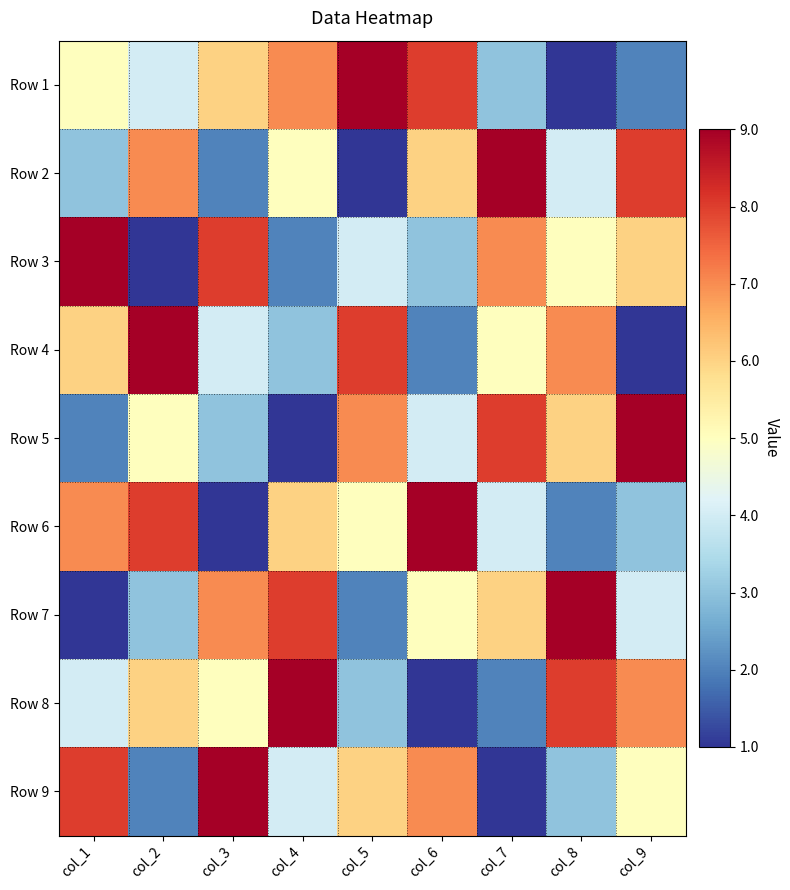

Reading left to right, list all the values displayed in this chart.

Row 1: col_1=5	col_2=4	col_3=6	col_4=7	col_5=9	col_6=8	col_7=3	col_8=1	col_9=2
Row 2: col_1=3	col_2=7	col_3=2	col_4=5	col_5=1	col_6=6	col_7=9	col_8=4	col_9=8
Row 3: col_1=9	col_2=1	col_3=8	col_4=2	col_5=4	col_6=3	col_7=7	col_8=5	col_9=6
Row 4: col_1=6	col_2=9	col_3=4	col_4=3	col_5=8	col_6=2	col_7=5	col_8=7	col_9=1
Row 5: col_1=2	col_2=5	col_3=3	col_4=1	col_5=7	col_6=4	col_7=8	col_8=6	col_9=9
Row 6: col_1=7	col_2=8	col_3=1	col_4=6	col_5=5	col_6=9	col_7=4	col_8=2	col_9=3
Row 7: col_1=1	col_2=3	col_3=7	col_4=8	col_5=2	col_6=5	col_7=6	col_8=9	col_9=4
Row 8: col_1=4	col_2=6	col_3=5	col_4=9	col_5=3	col_6=1	col_7=2	col_8=8	col_9=7
Row 9: col_1=8	col_2=2	col_3=9	col_4=4	col_5=6	col_6=7	col_7=1	col_8=3	col_9=5